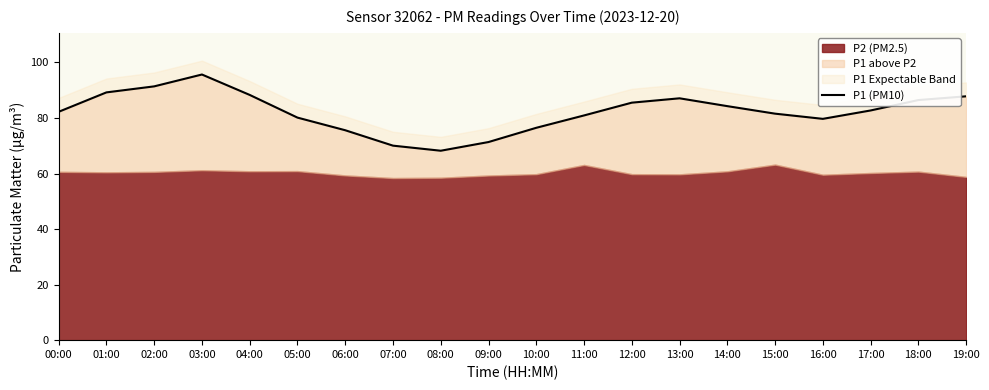

Where is the data nearest to the value 81?

11:00